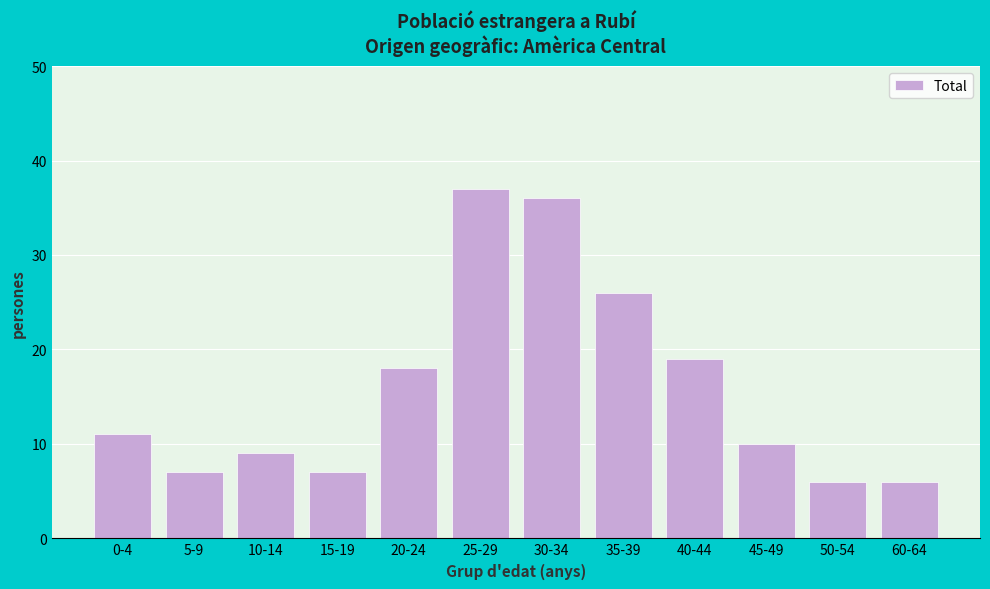

Reading left to right, what are all the values shown in this chart?

0-4=11	5-9=7	10-14=9	15-19=7	20-24=18	25-29=37	30-34=36	35-39=26	40-44=19	45-49=10	50-54=6	60-64=6